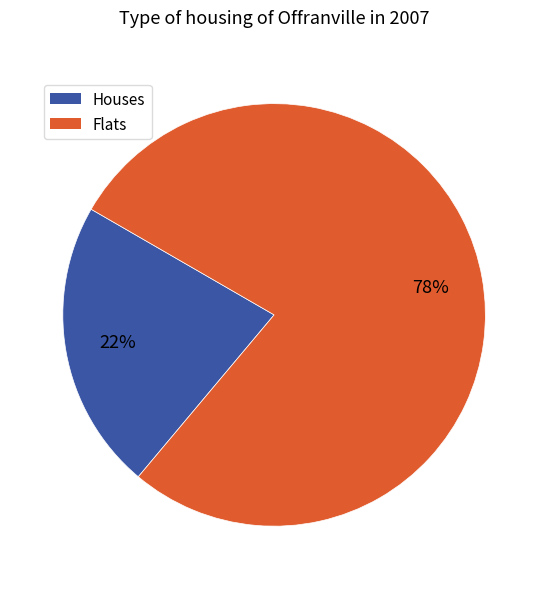

To the nearest percent, what is the average slice percentage?

50%